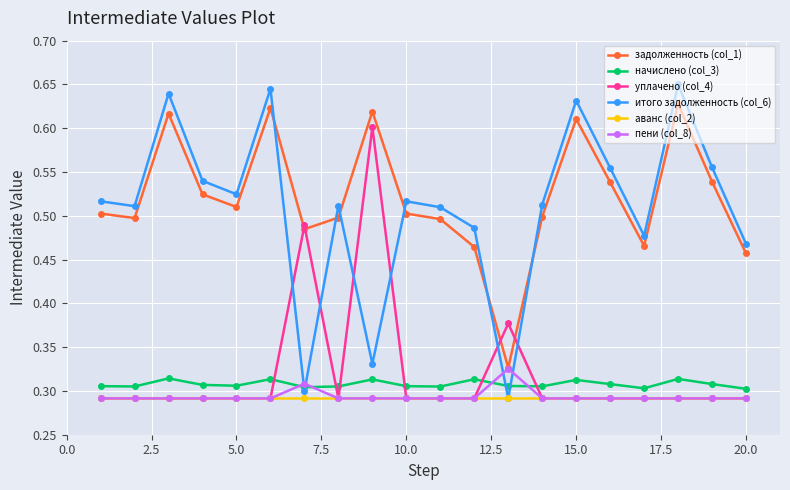

True or false: аванс (col_2) and начислено (col_3) cross at least once.

False